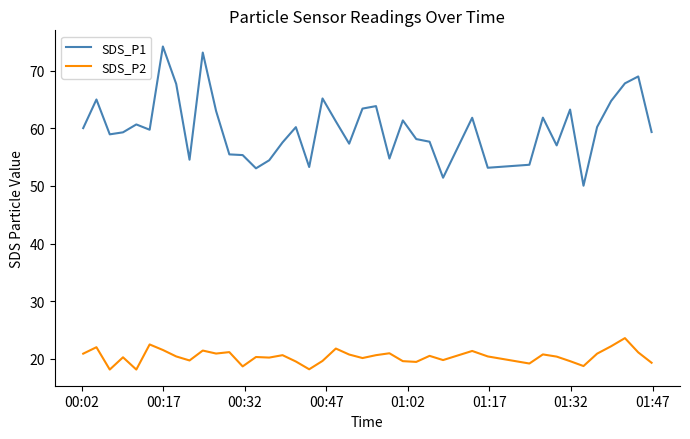

What is the lowest value of the SDS_P1 series?

50.0